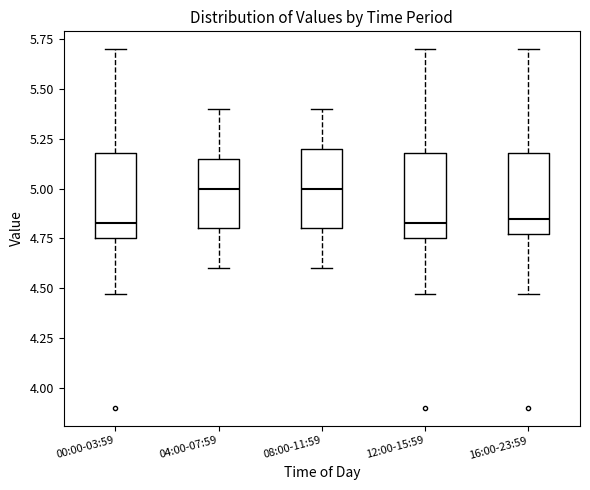

Reading left to right, read every box against the y-axis: the position of its median line, the range the box covers, and the ends of its whiskers. The values are not printed on the chart, so give them approximately, as read against the axis.

00:00-03:59: median 4.85, box 4.75 to 5.20, whiskers 4.45 to 5.70
04:00-07:59: median 5.00, box 4.80 to 5.15, whiskers 4.60 to 5.40
08:00-11:59: median 5.00, box 4.80 to 5.20, whiskers 4.60 to 5.40
12:00-15:59: median 4.85, box 4.75 to 5.20, whiskers 4.45 to 5.70
16:00-23:59: median 4.85, box 4.75 to 5.20, whiskers 4.45 to 5.70